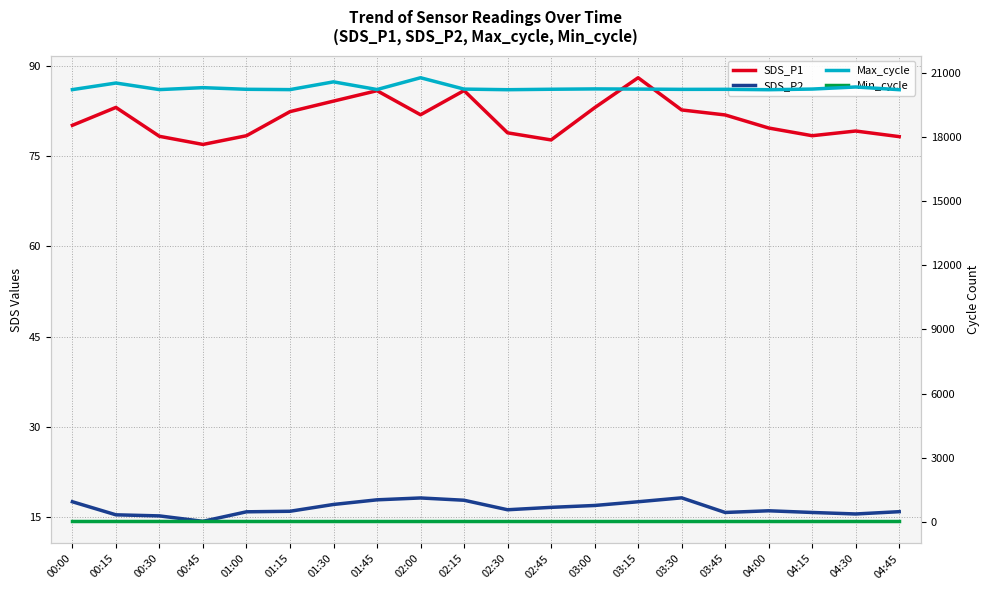

True or false: Min_cycle has a value of 46.3 at 03:30.

False